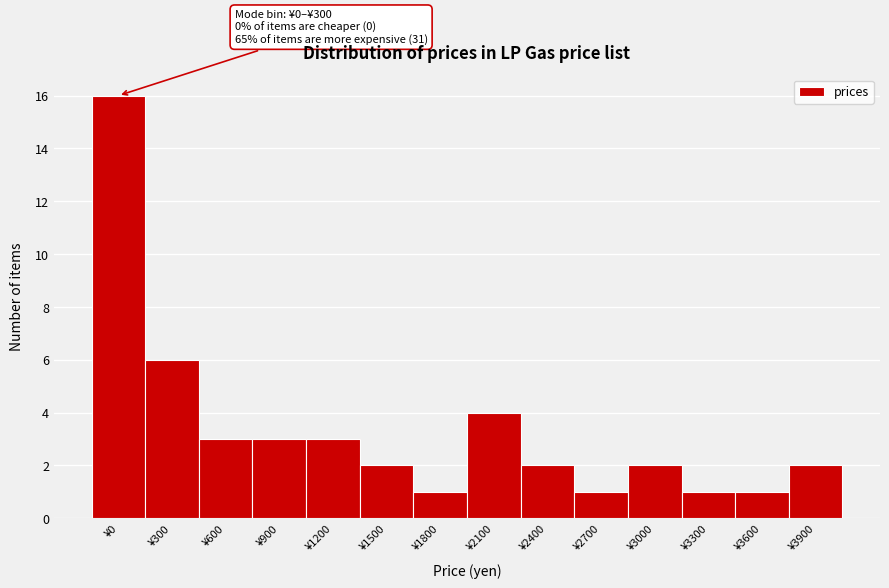

Reading left to right, list all the values displayed in this chart.

16	6	3	3	3	2	1	4	2	1	2	1	1	2